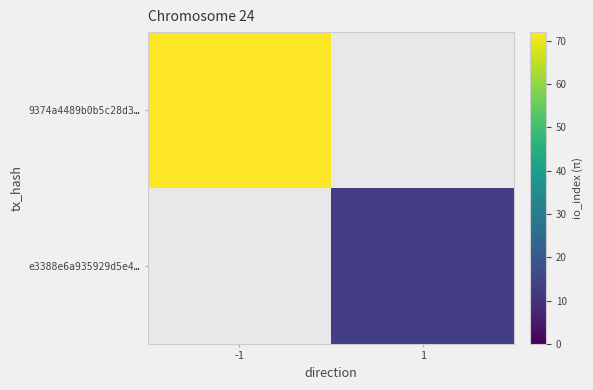

What is the difference between the highest and lowest values at 1?

13